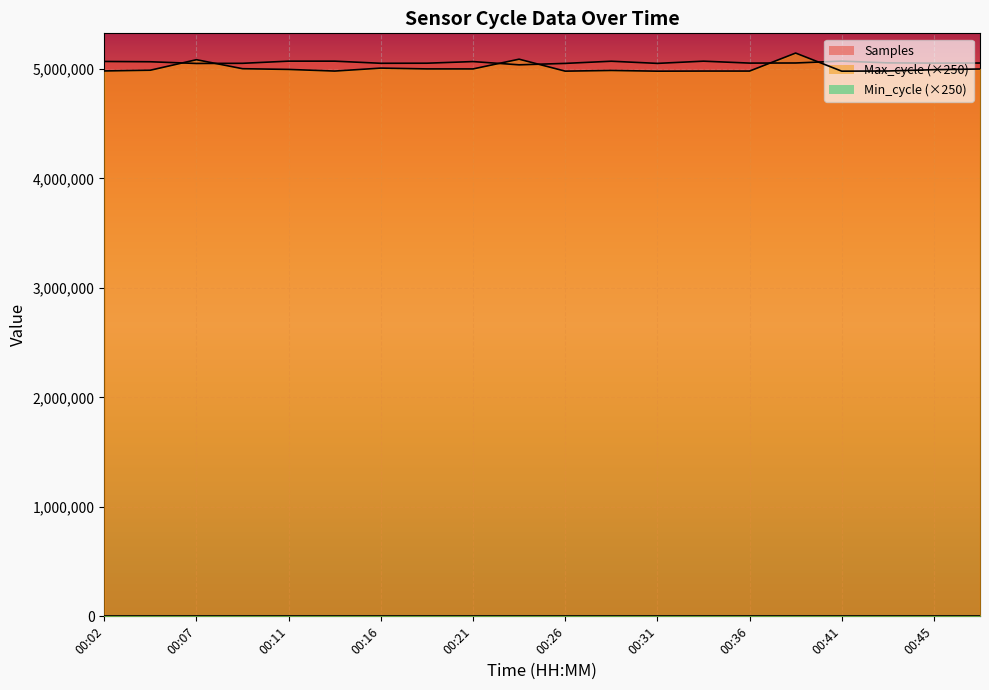

After their last crossing, which series has the higher values: Max_cycle or Samples?

Samples